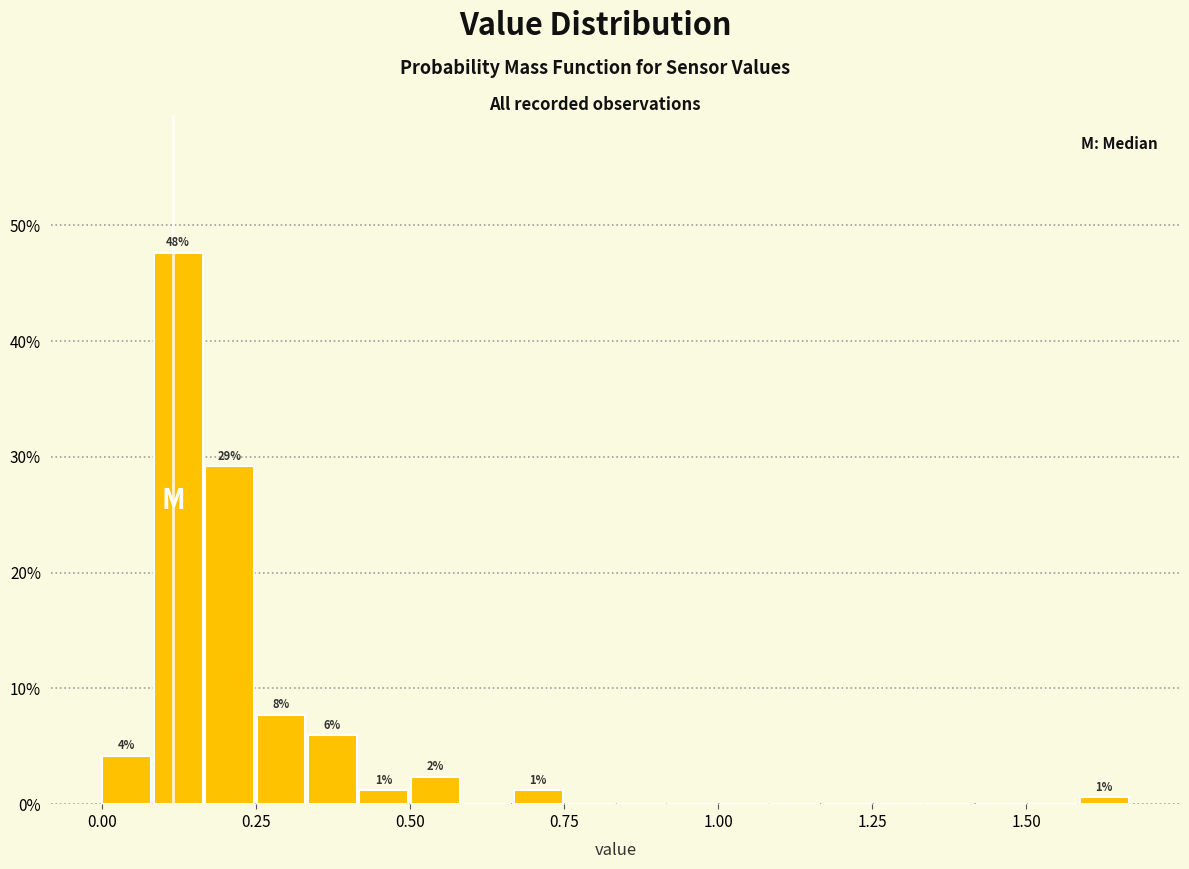

Around what value on the x-axis is the tallest bar? Give the approximate position of its centre, as read against the axis.

0.10